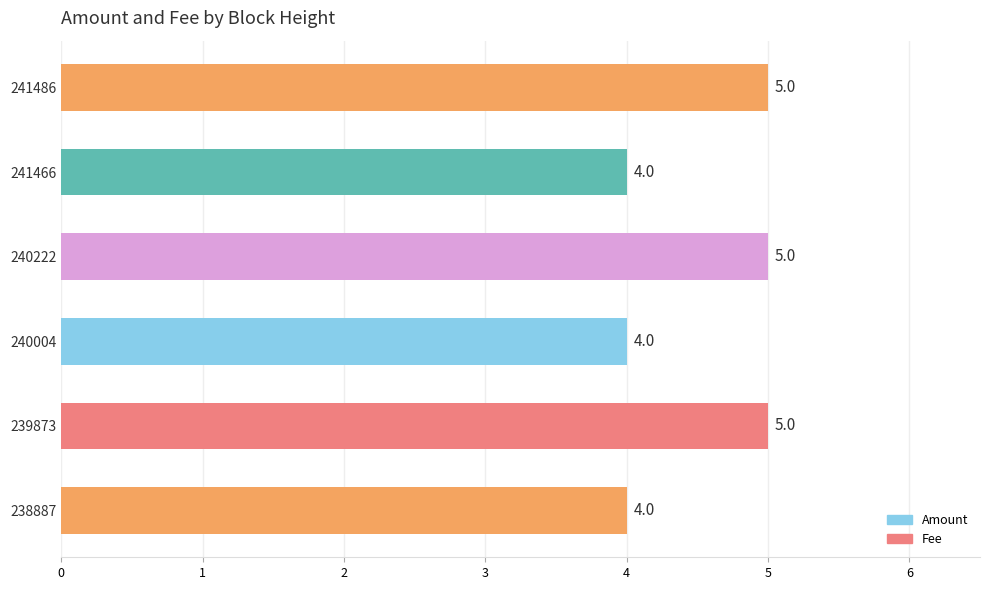

True or false: the data shows 5 at 239873.

True